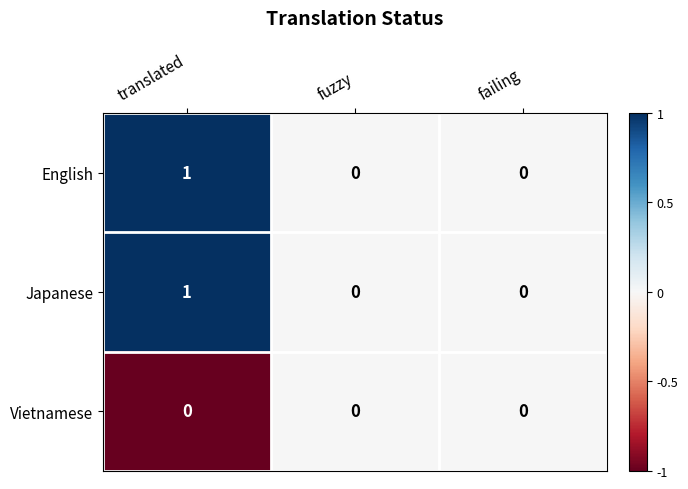

Which label corresponds to the largest value in the chart?

translated